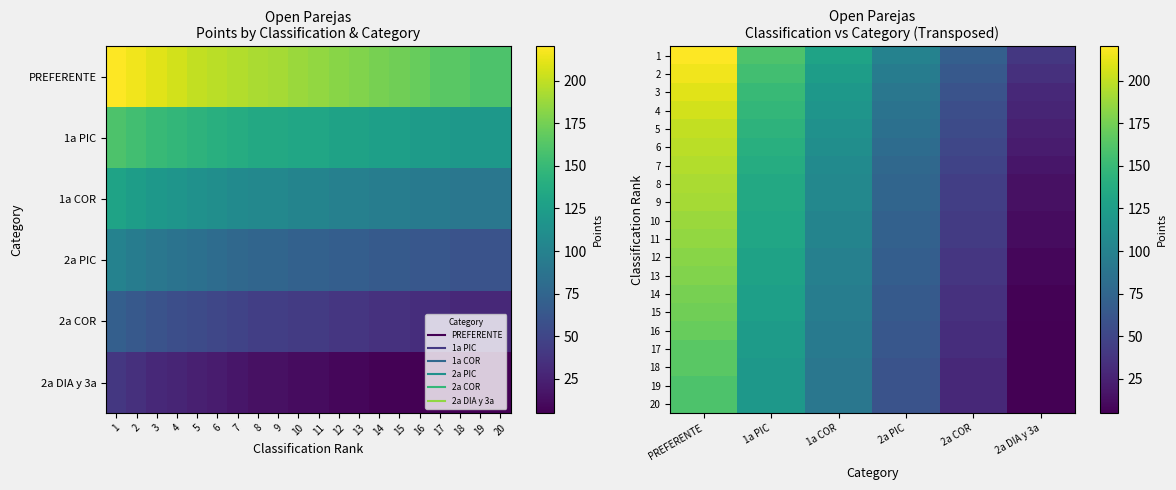

What is the minimum value for 10?

12